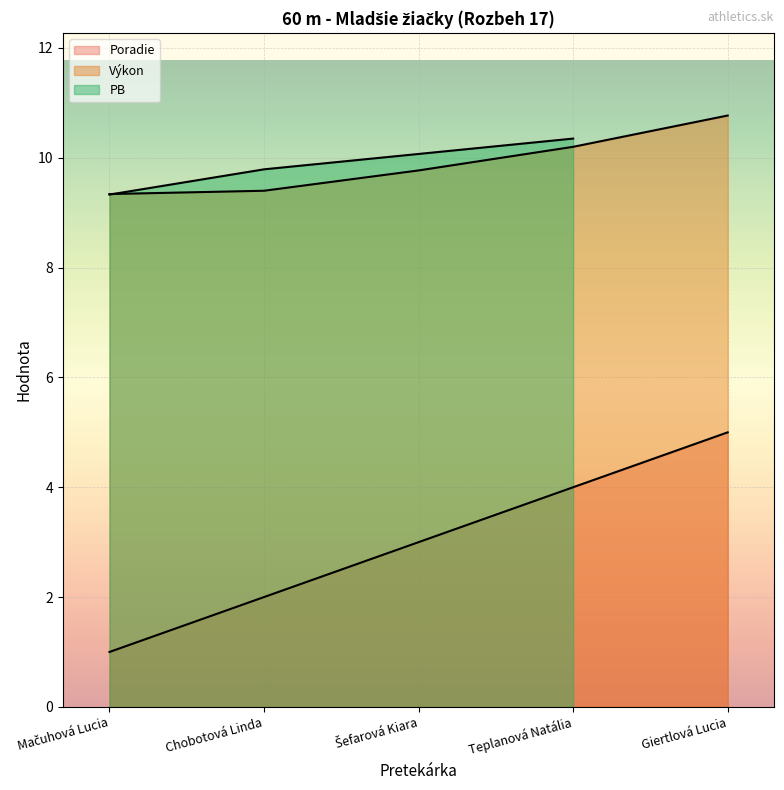

True or false: Výkon and Poradie intersect in this chart.

False